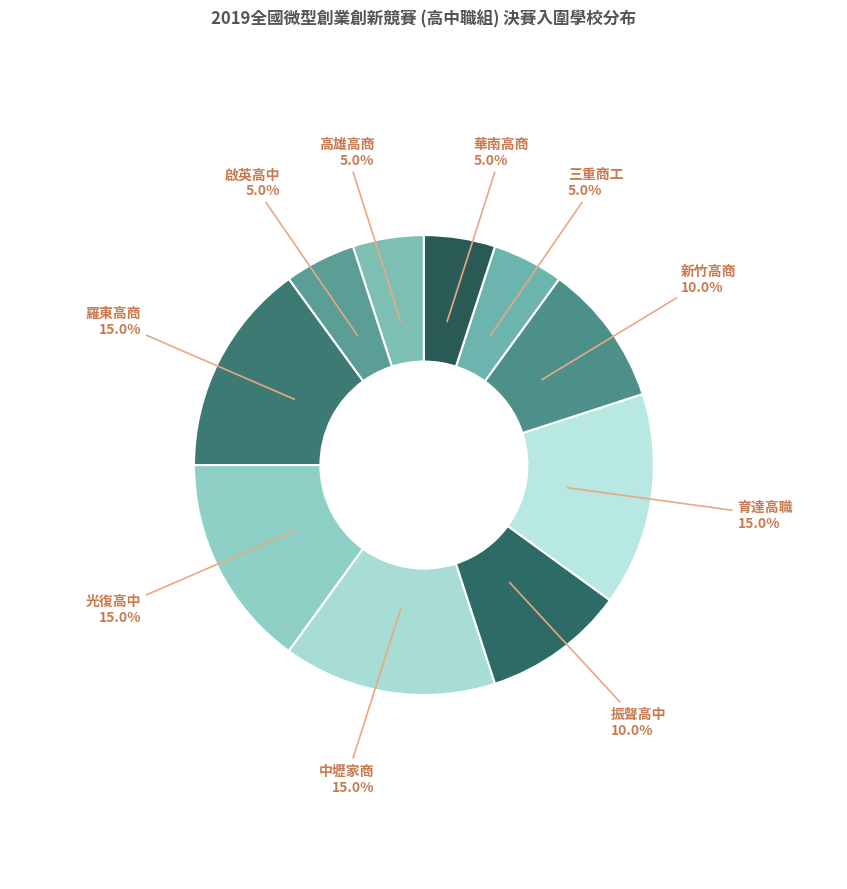

What percentage is NOT represented by 啟英高中?

95.0%